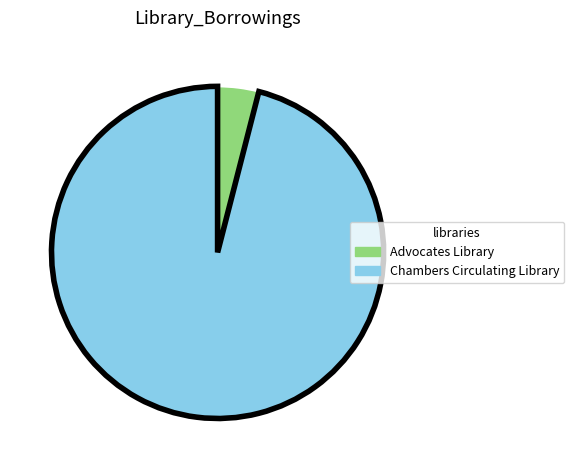

Is the sum of Chambers Circulating Library and Advocates Library greater than half?

Yes